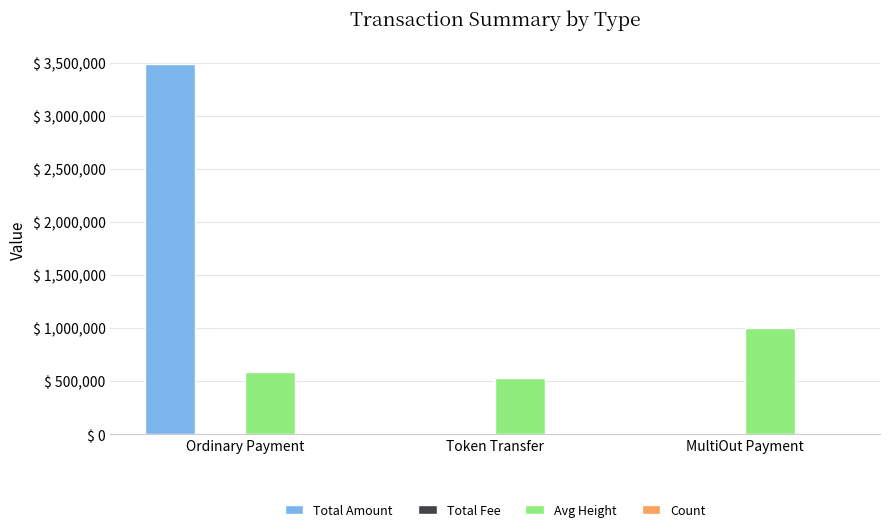

True or false: Avg Height has a value of 534034.5 at Token Transfer.

True